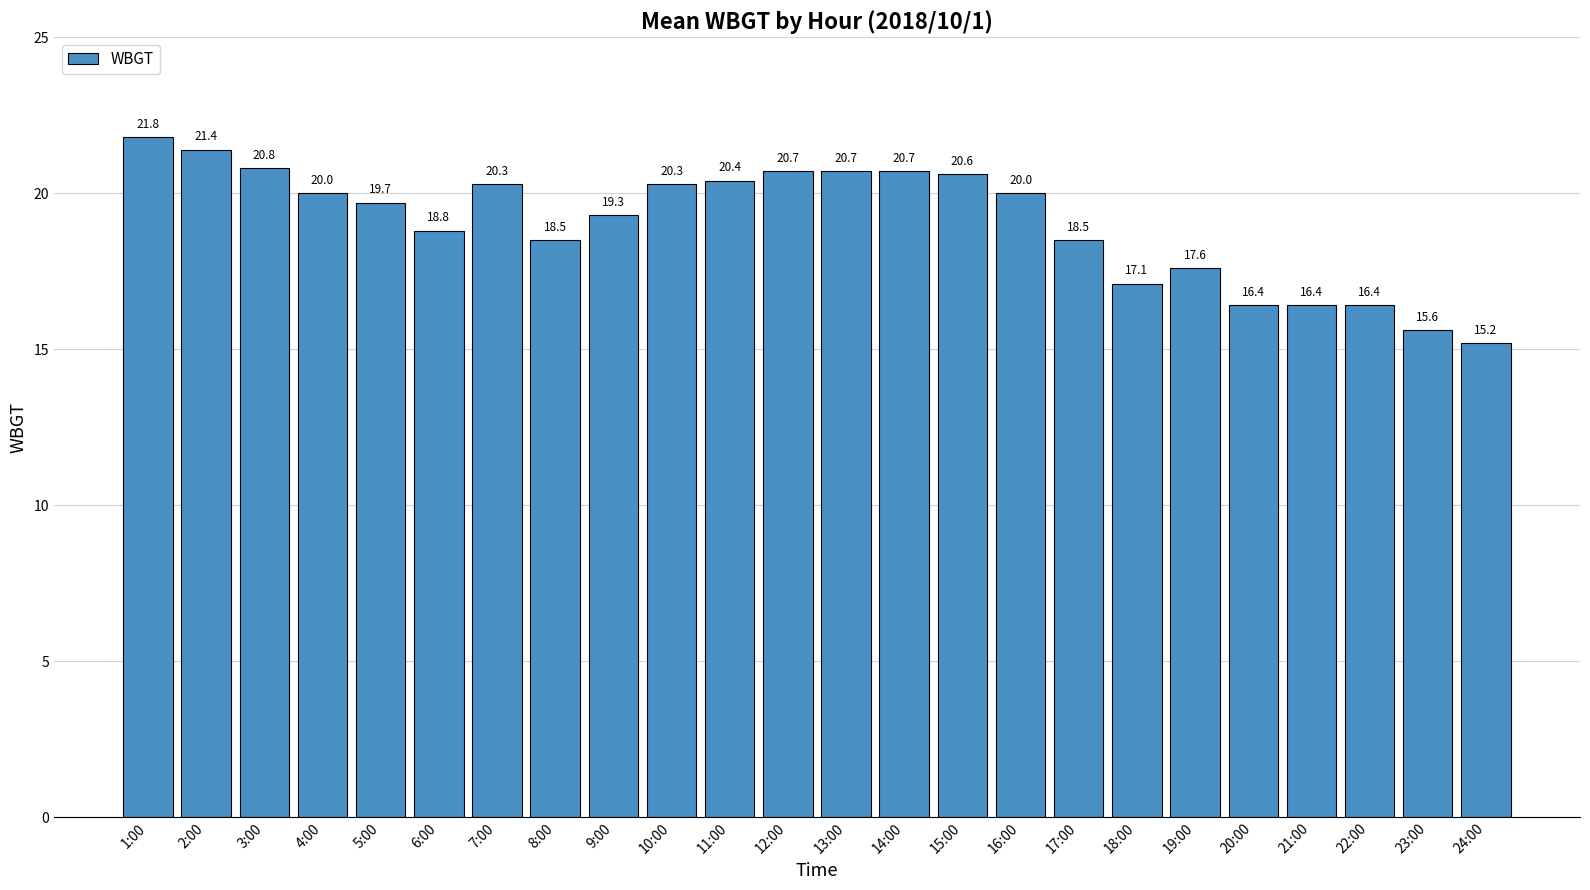

How many series are shown in this chart?

1